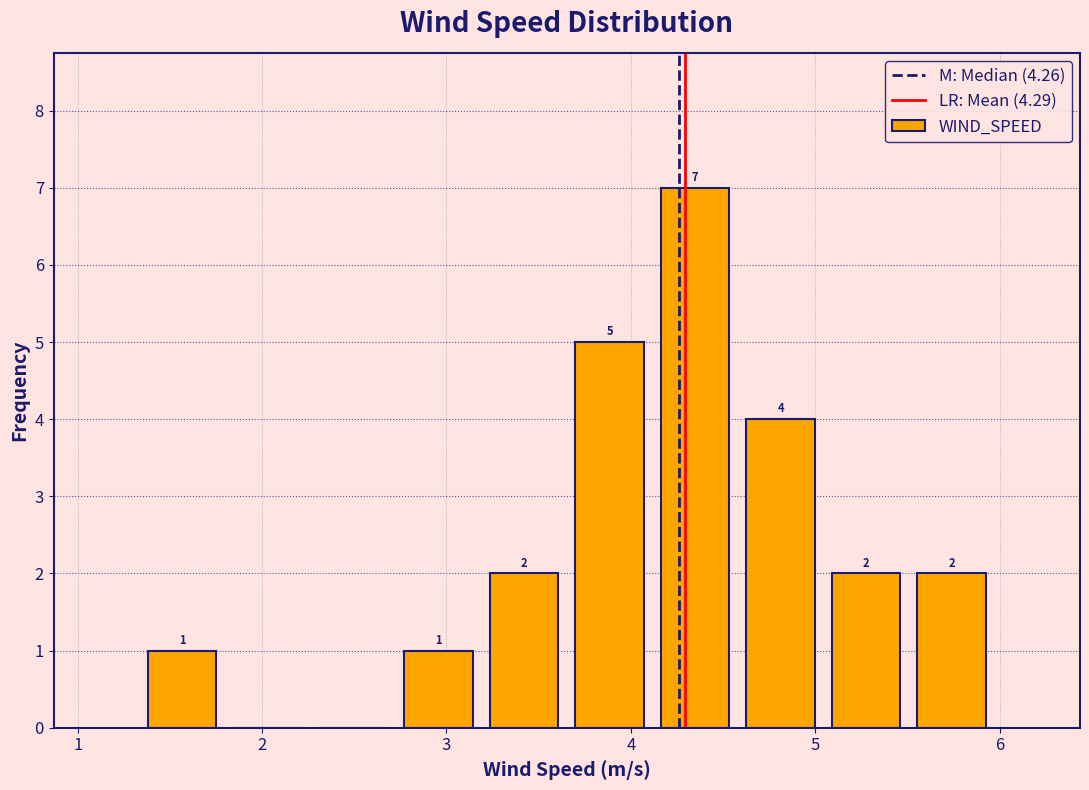

Which range on the x-axis has the tallest bar?

4.1 to 4.6